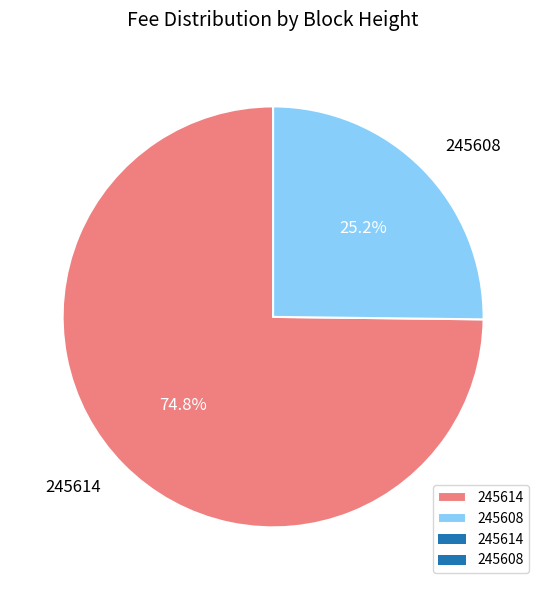

Is it true that 245608 is 20% of the pie?

False